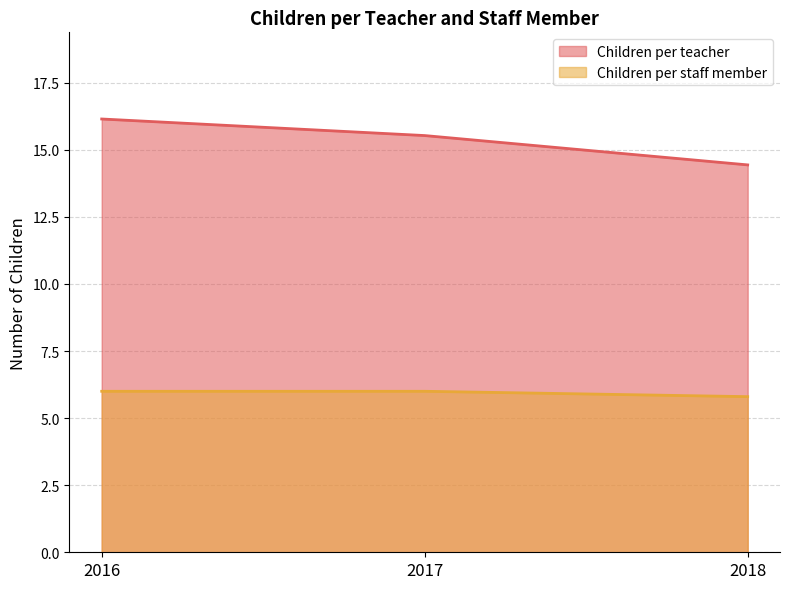

What is the spread (max minus min) of values at 2017?

9.5